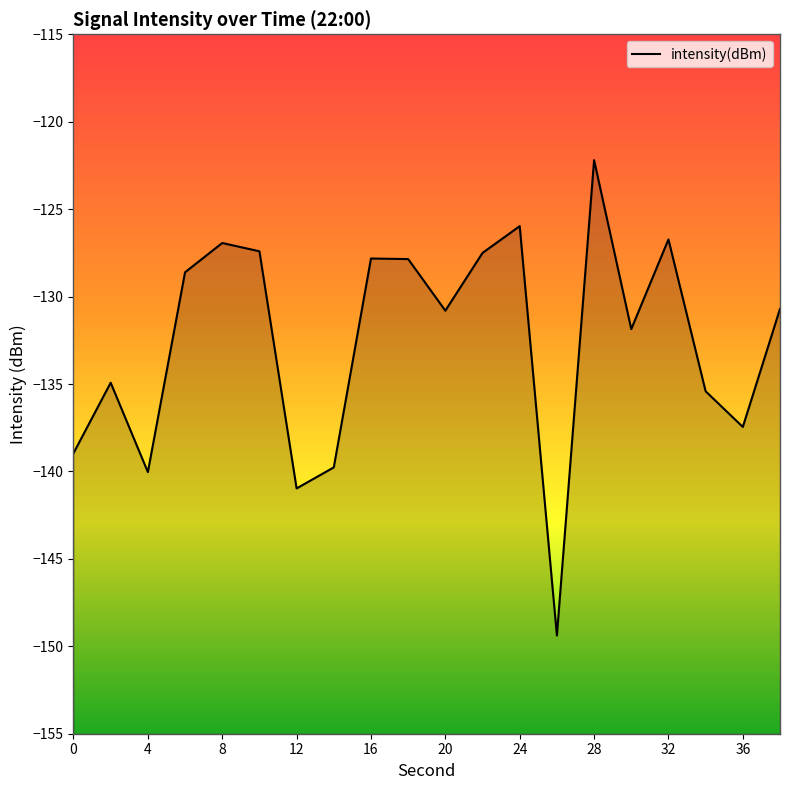

What is the change in value from 6 to 34?

-6.8